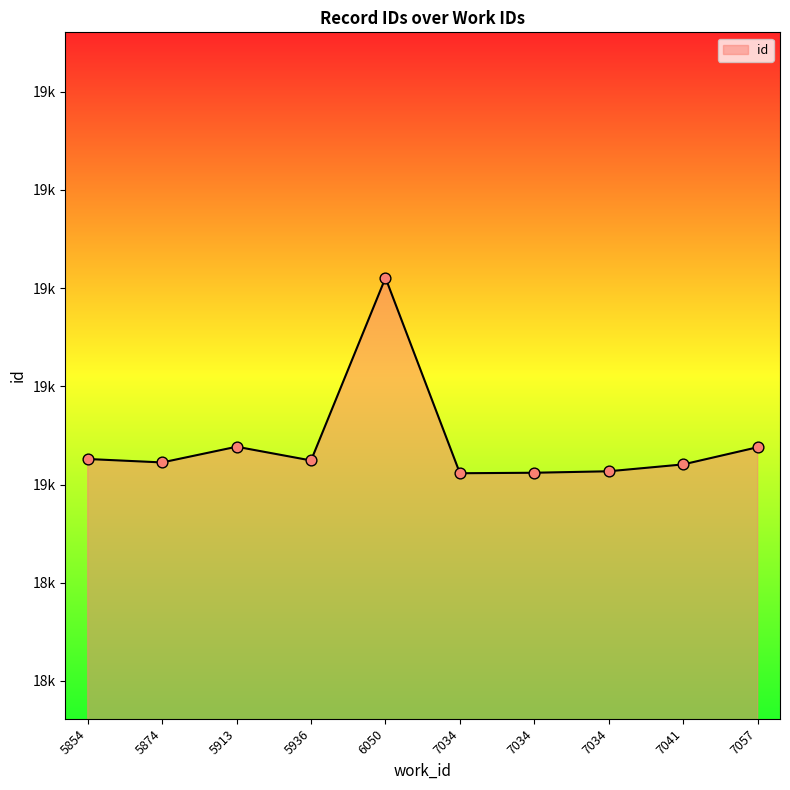

Is this an area chart (filled region under the line)?

Yes